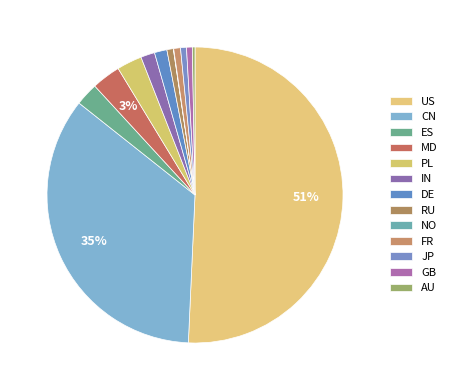

Does MD account for over 50% of the chart?

No